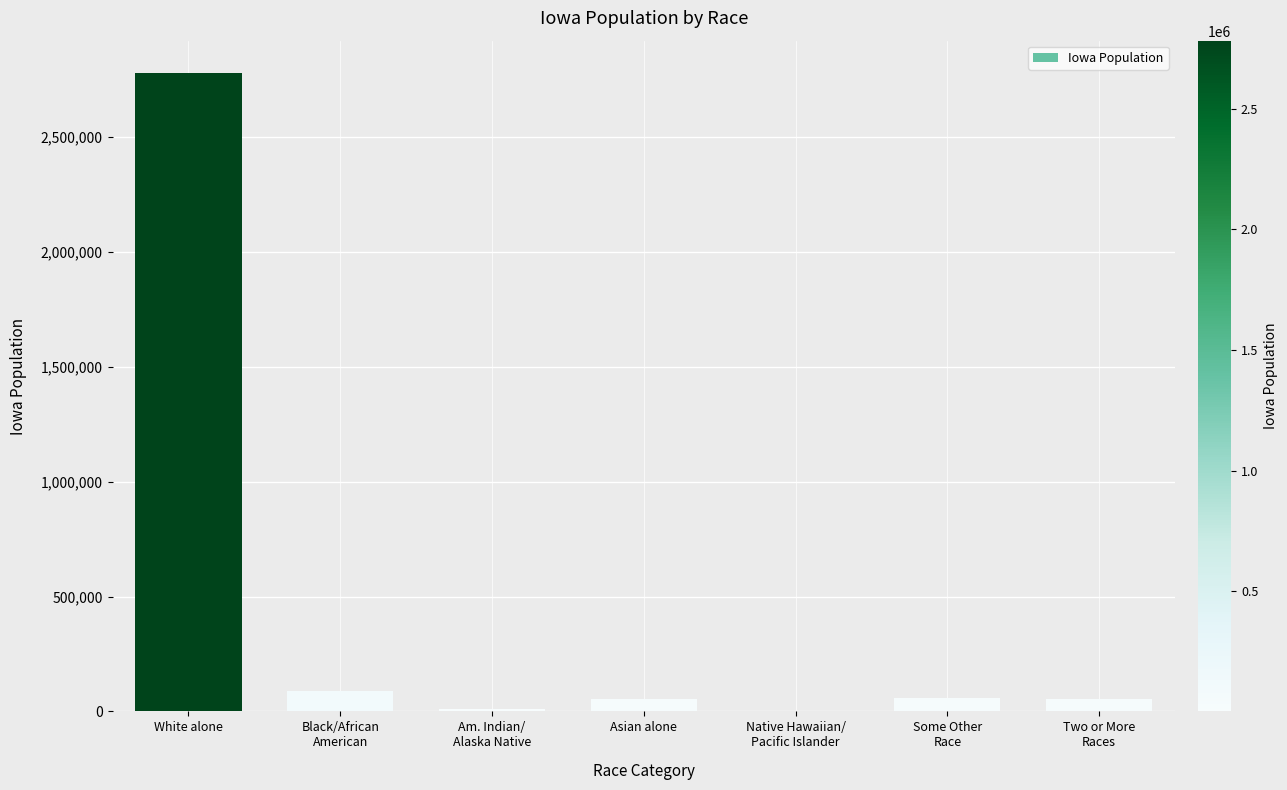

What is the sum of all values?

3046355